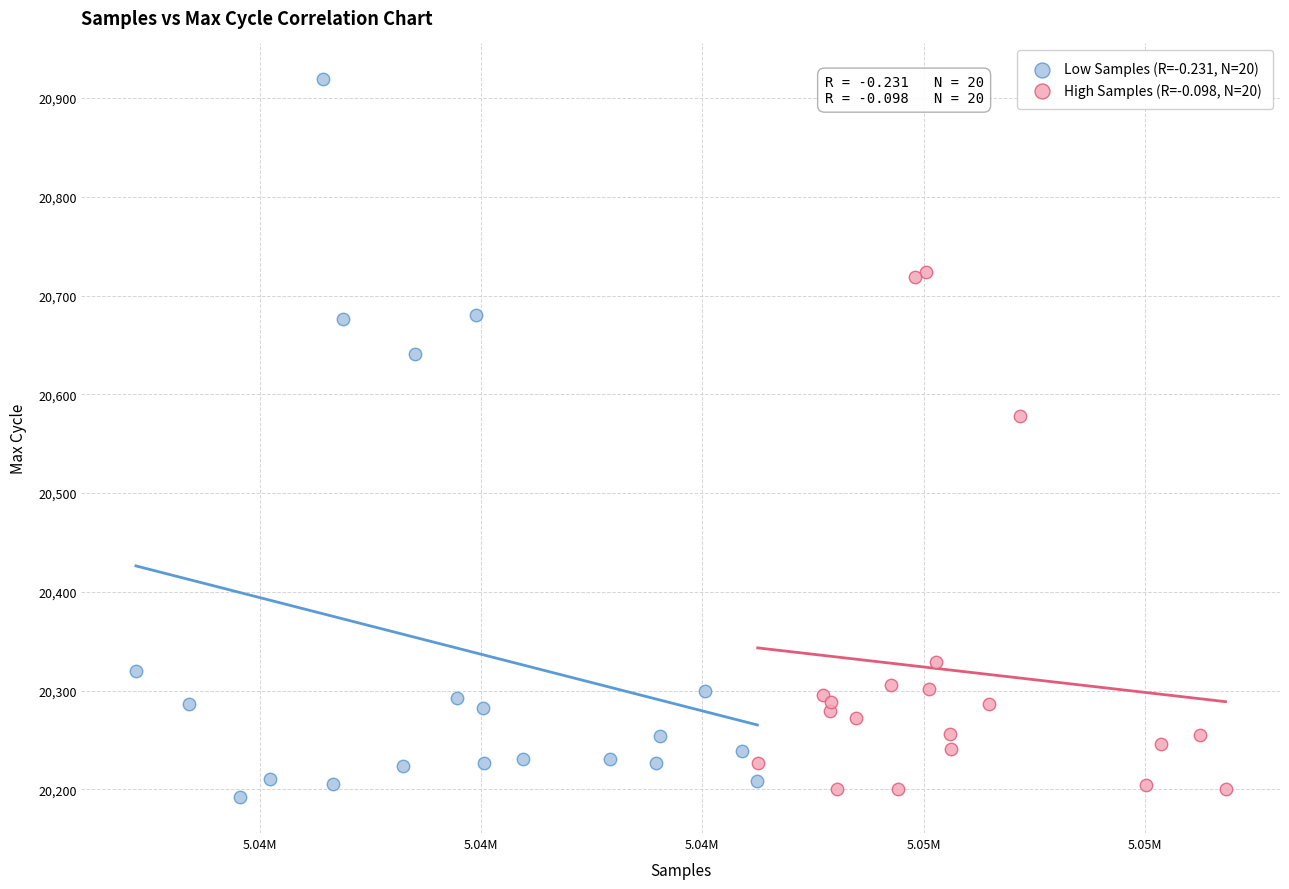

Which series reaches the minimum Y coordinate?

Low Samples (R=-0.231, N=20)